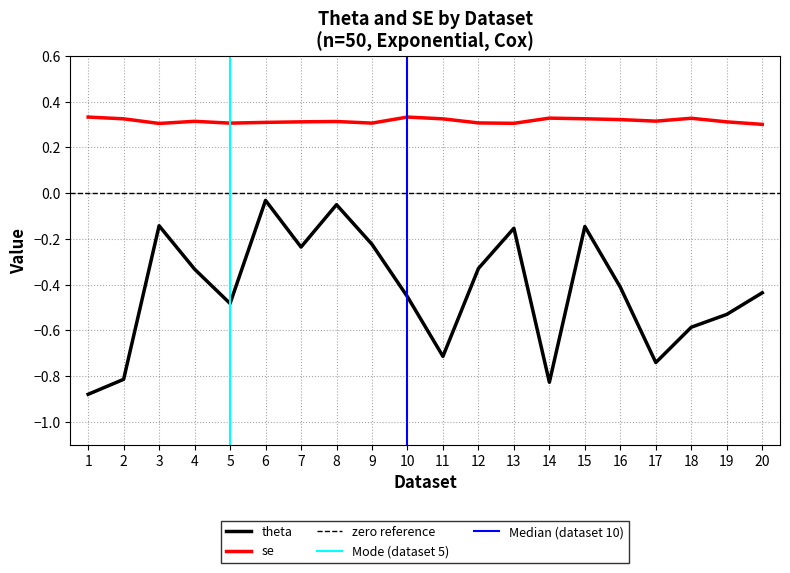

Rank the series by their average value, from lowest to highest.

theta, se